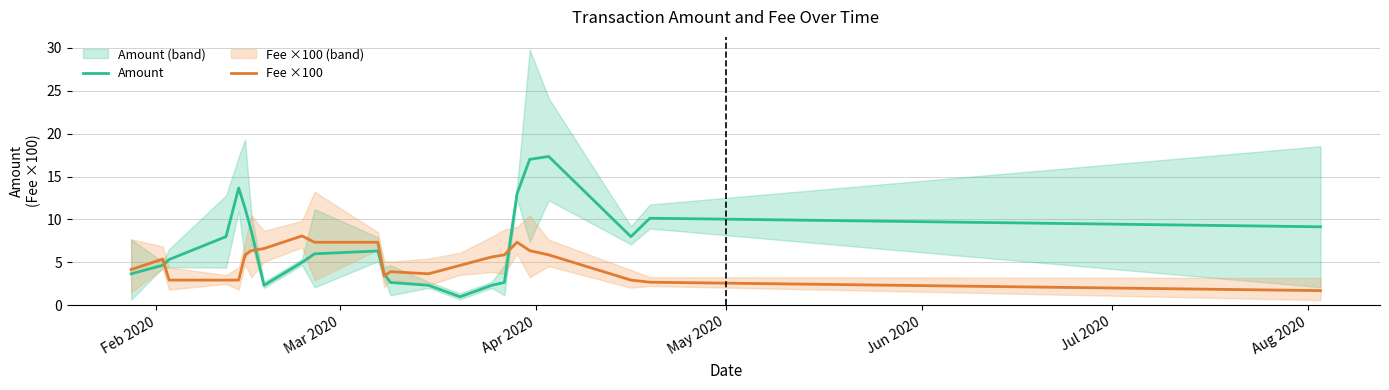

Does the chart have visible grid lines?

Yes